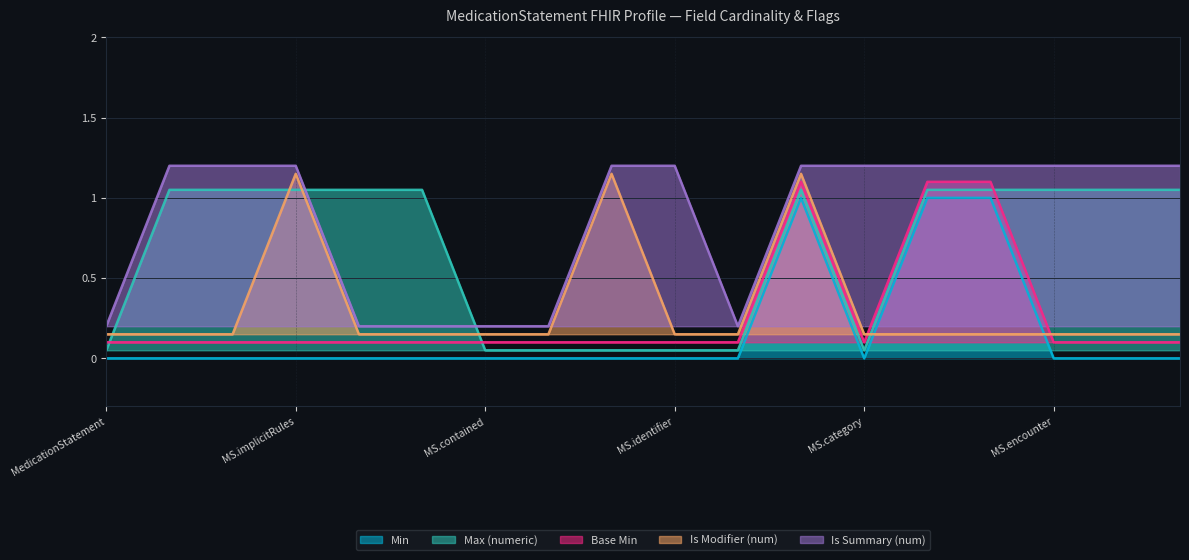

Which series has the largest range (max minus min)?

Min